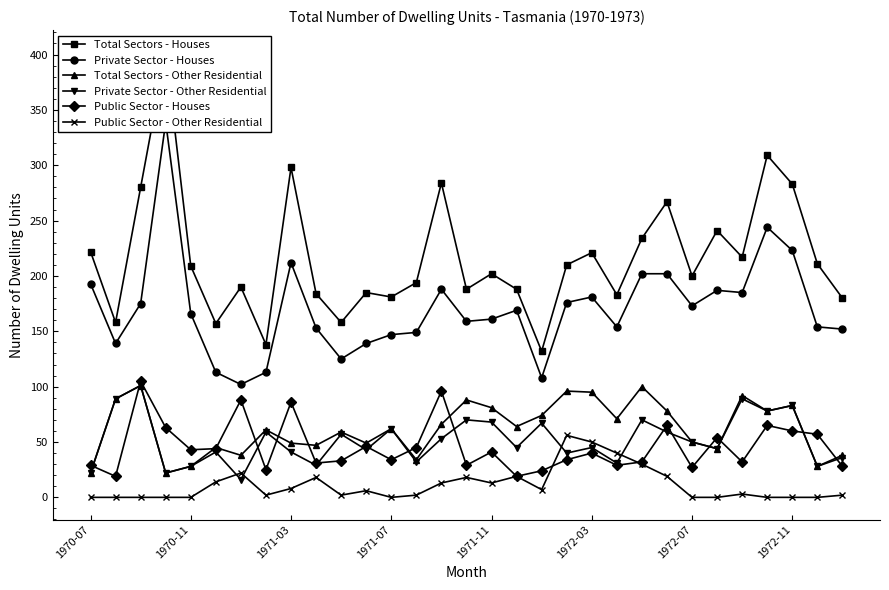

What is the highest value of the Total Sectors - Other Residential series?

101